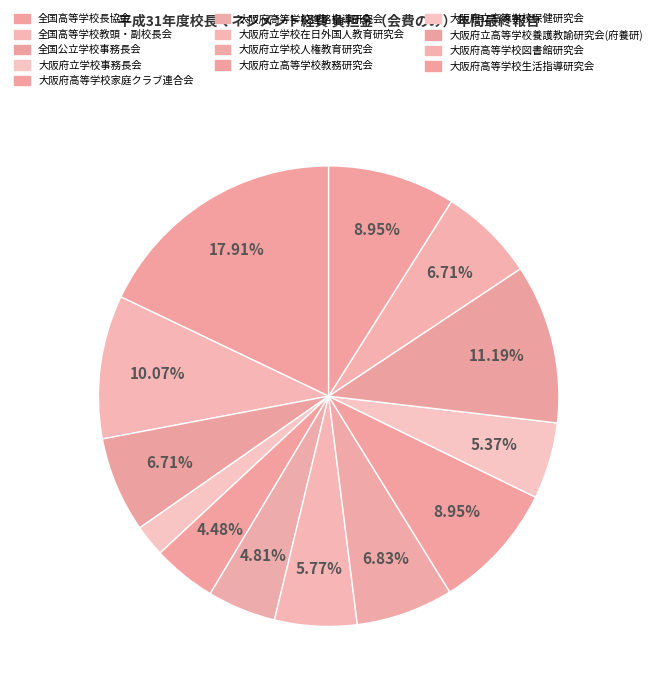

What portion of the pie excludes 大阪府立学校人権教育研究会?

93.2%